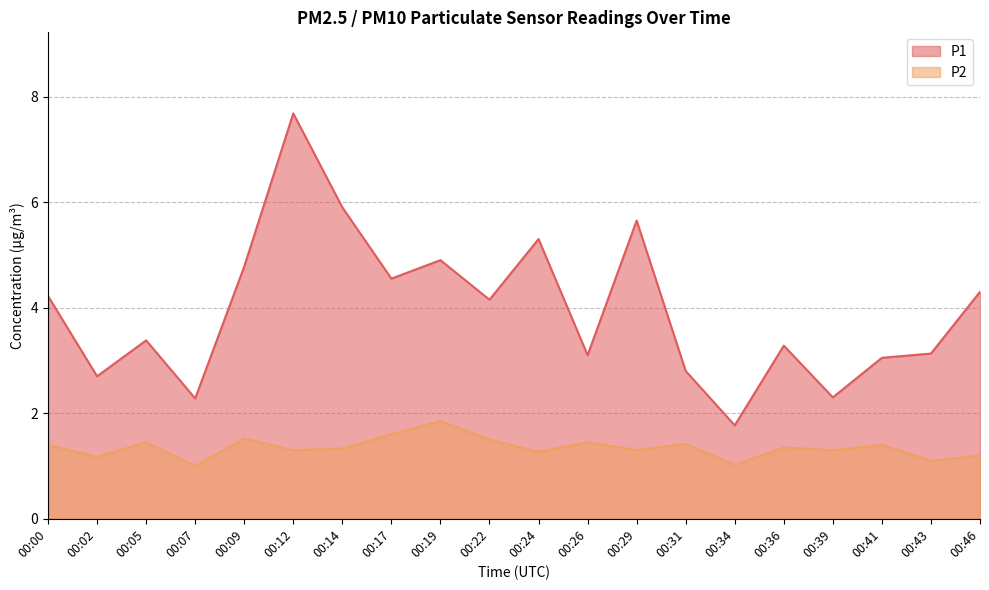

List the series in order of their peak value, highest first.

P1, P2